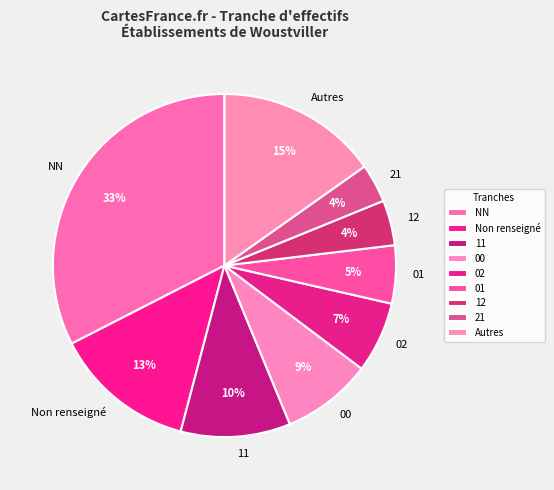

Which category has the biggest portion of the pie?

NN